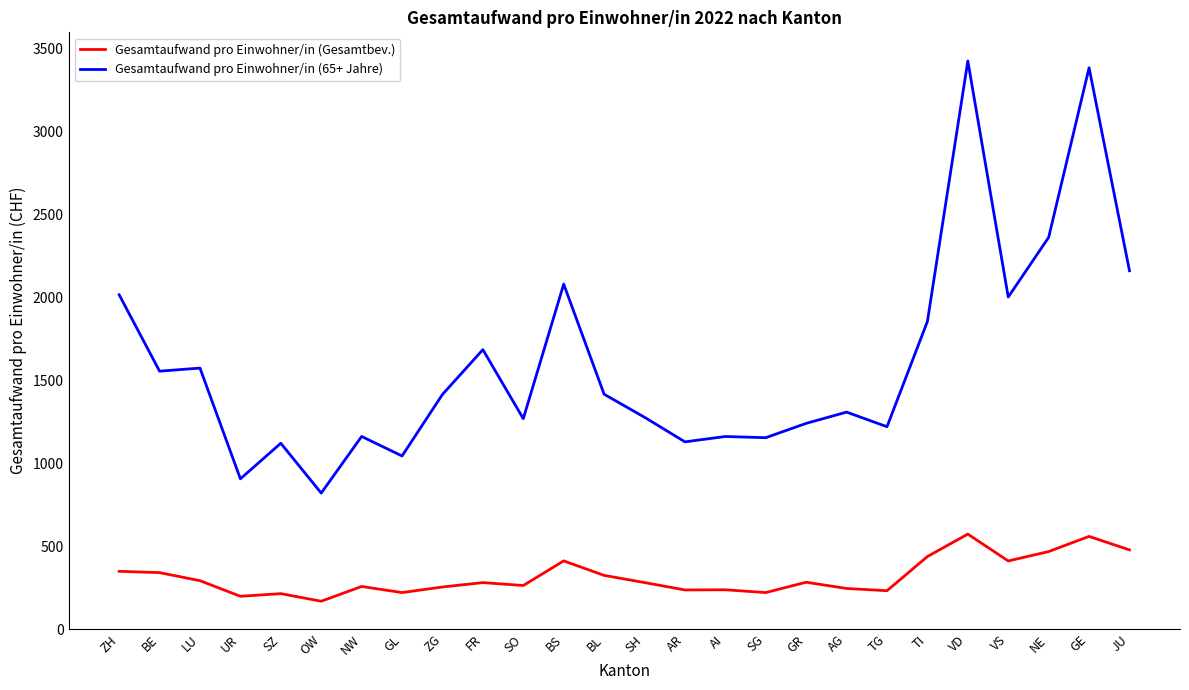

True or false: Gesamtaufwand pro Einwohner/in (65+ Jahre) and Gesamtaufwand pro Einwohner/in (Gesamtbev.) cross at least once.

False